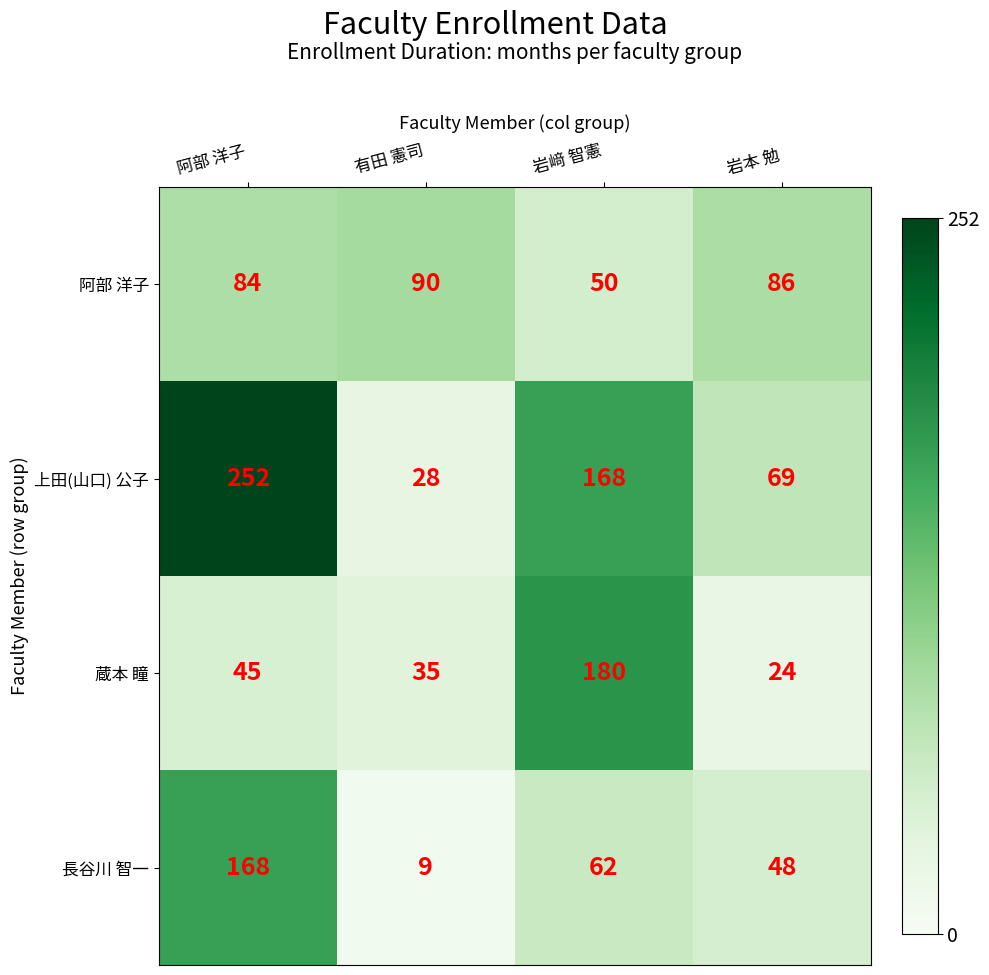

Reading right to left, what are all the values shown in this chart?

阿部 洋子: 岩本 勉=86	岩﨑 智憲=50	有田 憲司=90	阿部 洋子=84
上田(山口) 公子: 岩本 勉=69	岩﨑 智憲=168	有田 憲司=28	阿部 洋子=252
蔵本 瞳: 岩本 勉=24	岩﨑 智憲=180	有田 憲司=35	阿部 洋子=45
長谷川 智一: 岩本 勉=48	岩﨑 智憲=62	有田 憲司=9	阿部 洋子=168